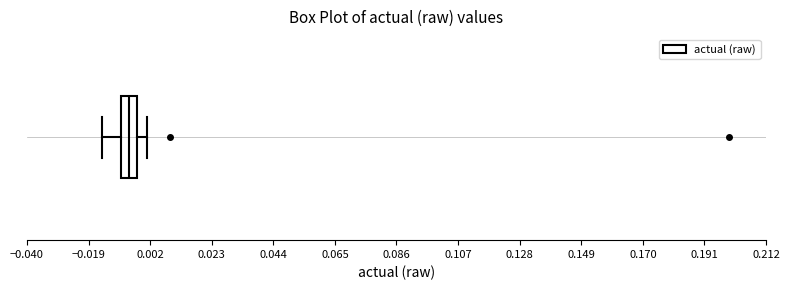

Where is the left edge of the box on the x-axis? The values are not printed on the chart, so give them approximately, as read against the axis.

-0.010